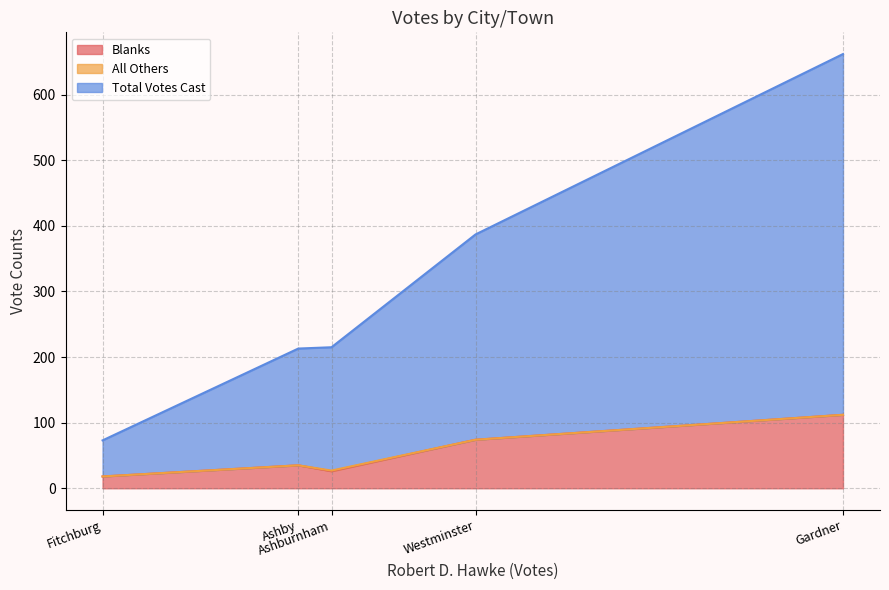

The value of Blanks at Westminster is 113. True or false?

False